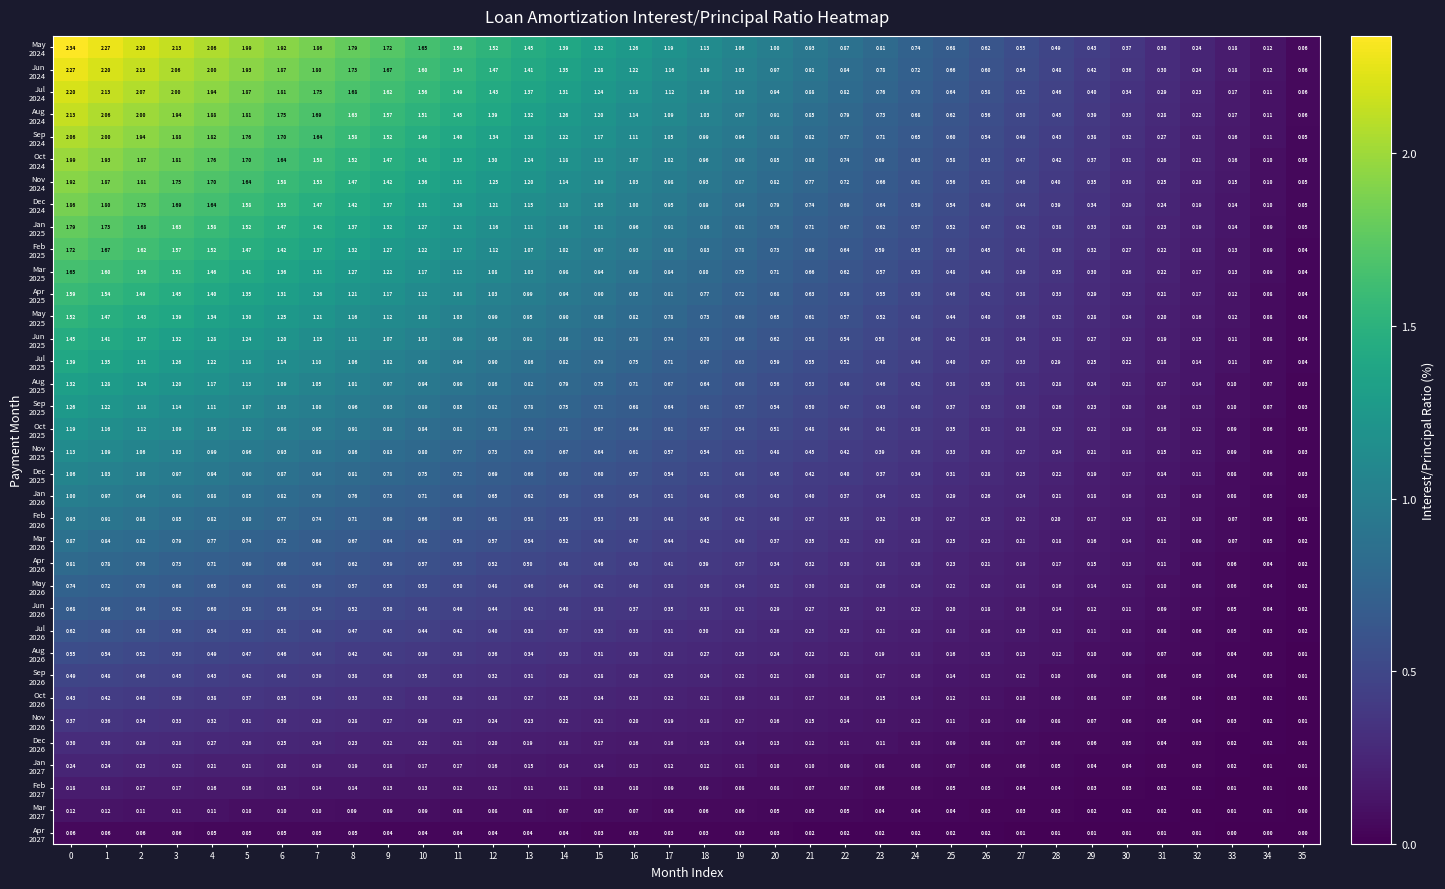

How many series are shown in this chart?

36